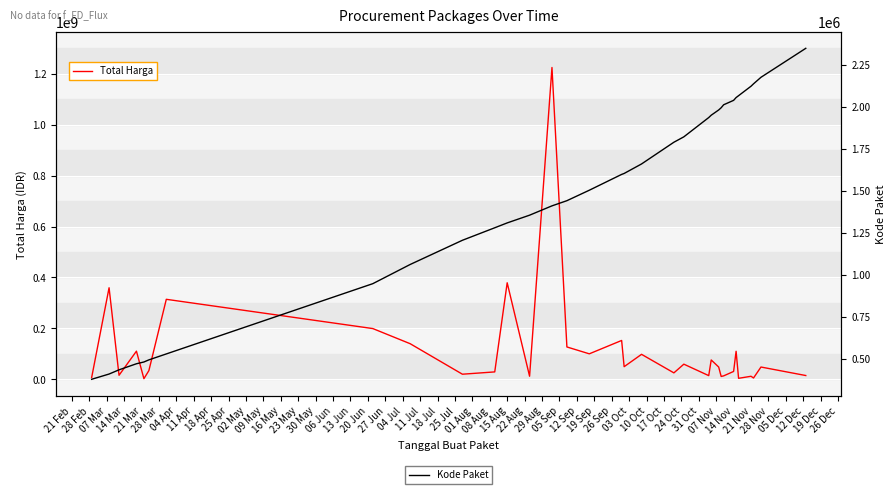

Reading right to left, transcribe all the data shown in this chart.

Total Harga: 14750000	48140000	5093000	11800000	3825000	110000000	30800000	13442000	11100000	48140000	75920000	14400000	59375000	25200000	98000000	49478000	152477000	100000000	127000000	1224682000	12000000	379075000	29000000	19950000	139800000	199200000	314121780	34132505	2395750	110389990	15787200	359500000	6936000
Kode Paket: 2346755	2174549	2135660	2121450	2065183	2053931	2037404	2011140	1993460	1980186	1949122	1935089	1820441	1788370	1659185	1602603	1597005	1502912	1440709	1409947	1354517	1308563	1279649	1205257	1061266	947278	529386	494126	481472	470979	434878	409855	378630